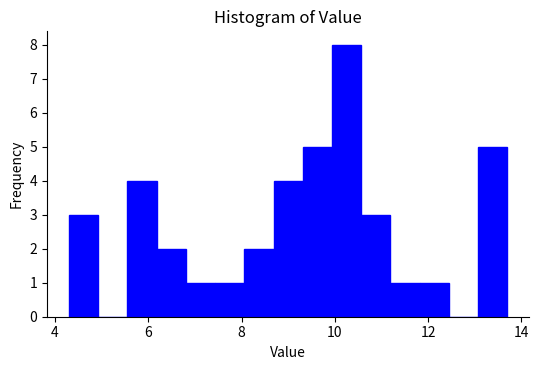

Around what value on the x-axis is the tallest bar? Give the approximate position of its centre, as read against the axis.

10.2